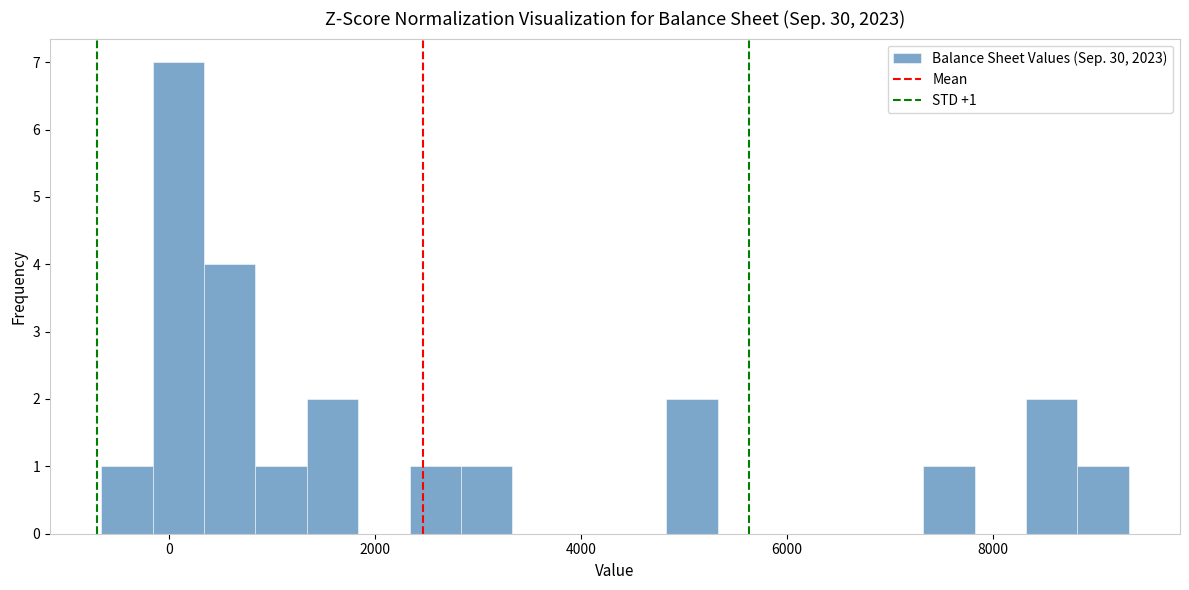

Read against the x-axis, roughly where is the centre of the tallest bar?

0